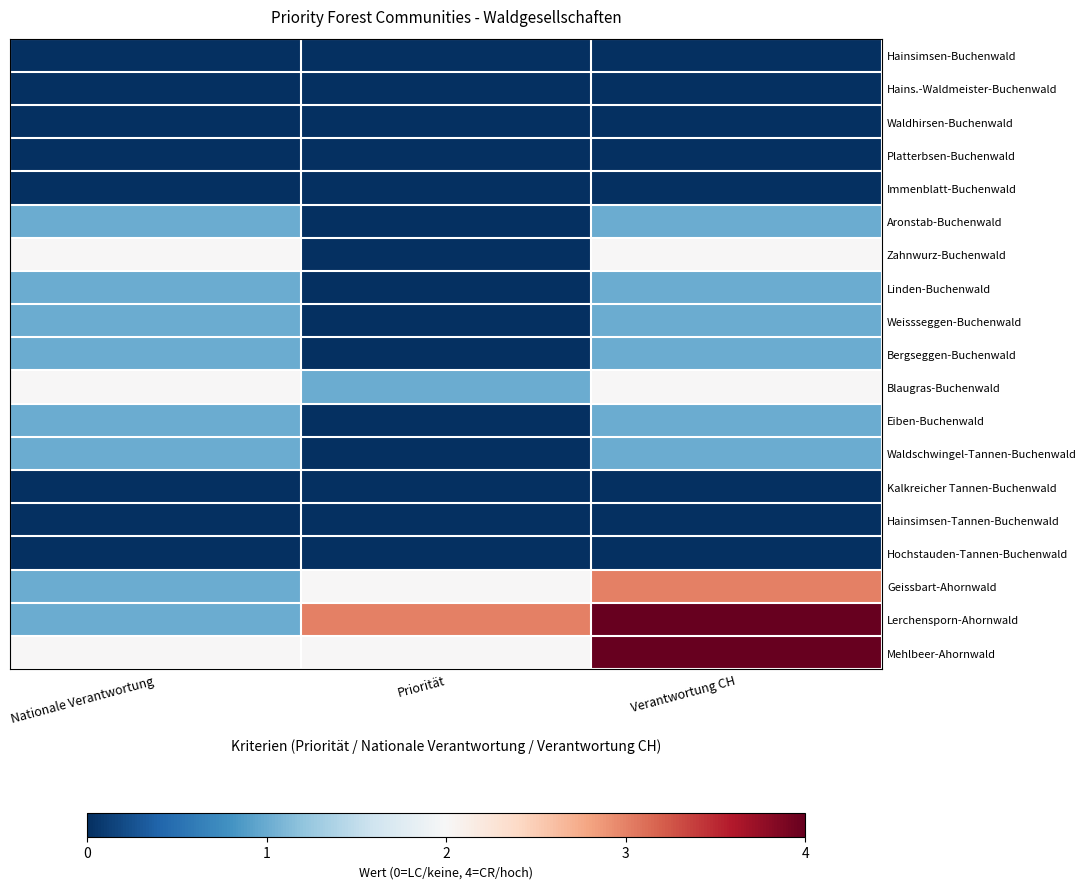

Which has a higher value, Verantwortung CH or Nationale Verantwortung?

Verantwortung CH